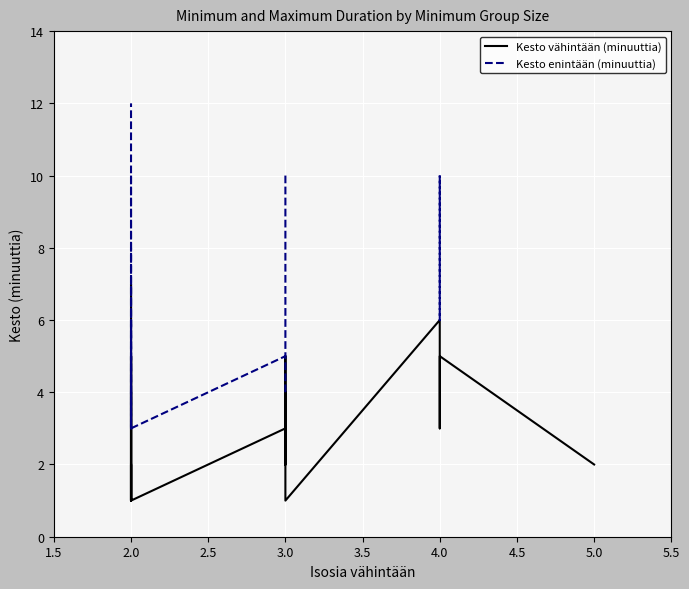

What is the minimum value for Kesto vähintään (minuuttia)?

1.0